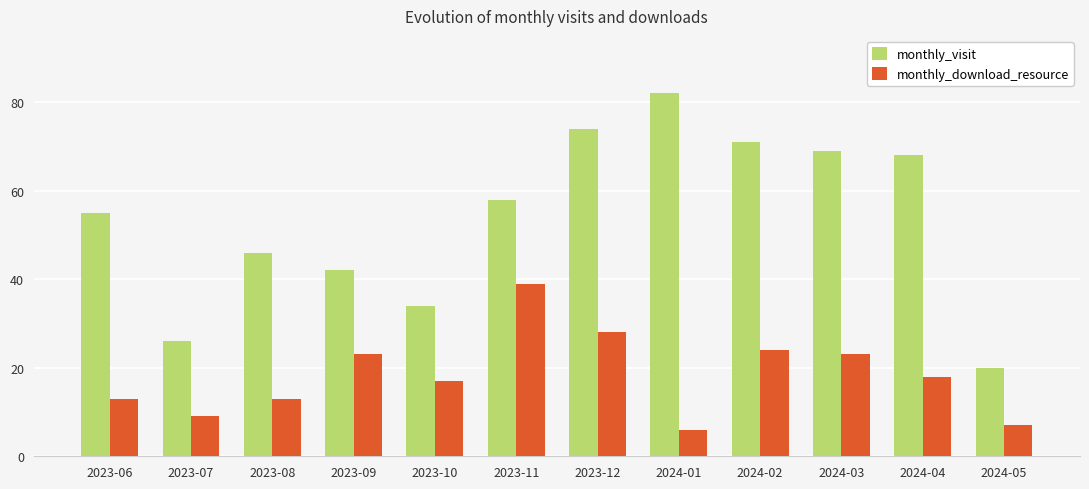

At 2023-08, list the series in order from largest to smallest.

monthly_visit, monthly_download_resource